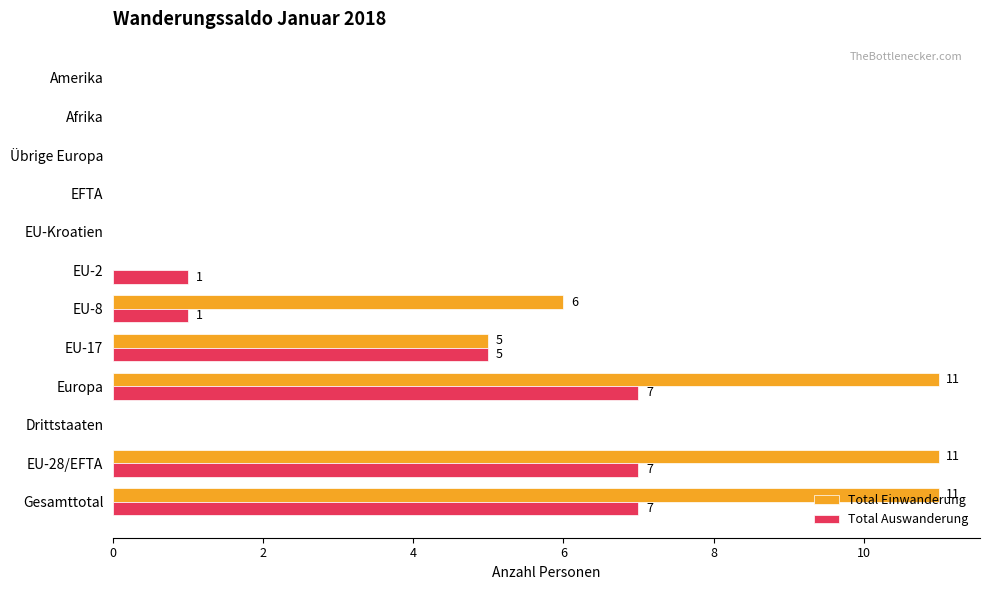

Which series has the largest range (max minus min)?

Total Einwanderung